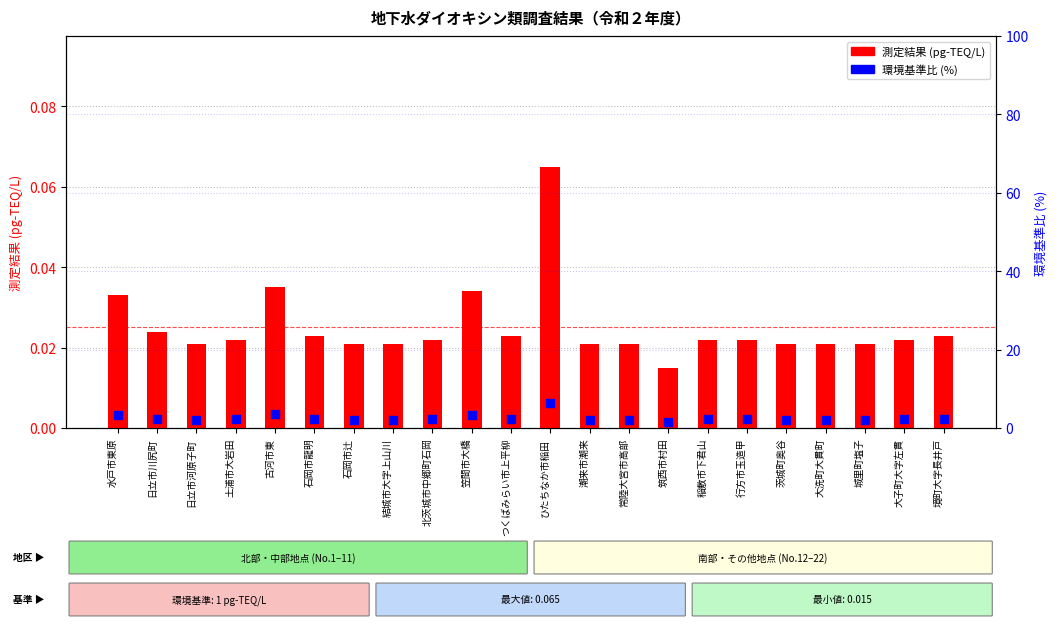

What is the total value across all series at 茨城町奥谷?

2.1